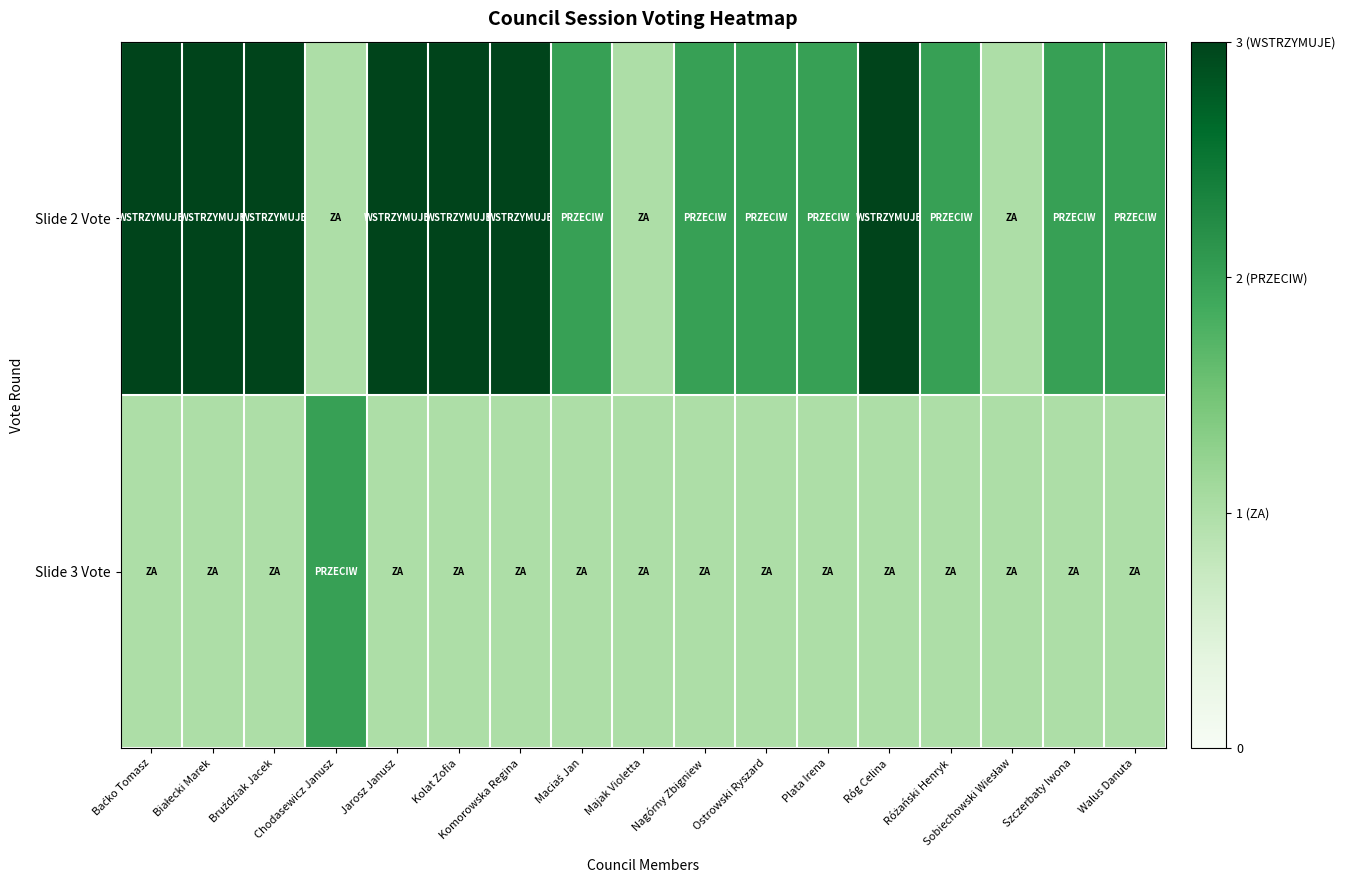

Reading left to right, list all the values displayed in this chart.

Slide 2 Vote: Baćko Tomasz=3	Białecki Marek=3	Bruździak Jacek=3	Chodasewicz Janusz=1	Jarosz Janusz=3	Kolat Zofia=3	Komorowska Regina=3	Maciaś Jan=2	Majak Violetta=1	Nagórny Zbigniew=2	Ostrowski Ryszard=2	Plata Irena=2	Róg Celina=3	Różański Henryk=2	Sobiechowski Wiesław=1	Szczerbaty Iwona=2	Walus Danuta=2
Slide 3 Vote: Baćko Tomasz=1	Białecki Marek=1	Bruździak Jacek=1	Chodasewicz Janusz=2	Jarosz Janusz=1	Kolat Zofia=1	Komorowska Regina=1	Maciaś Jan=1	Majak Violetta=1	Nagórny Zbigniew=1	Ostrowski Ryszard=1	Plata Irena=1	Róg Celina=1	Różański Henryk=1	Sobiechowski Wiesław=1	Szczerbaty Iwona=1	Walus Danuta=1